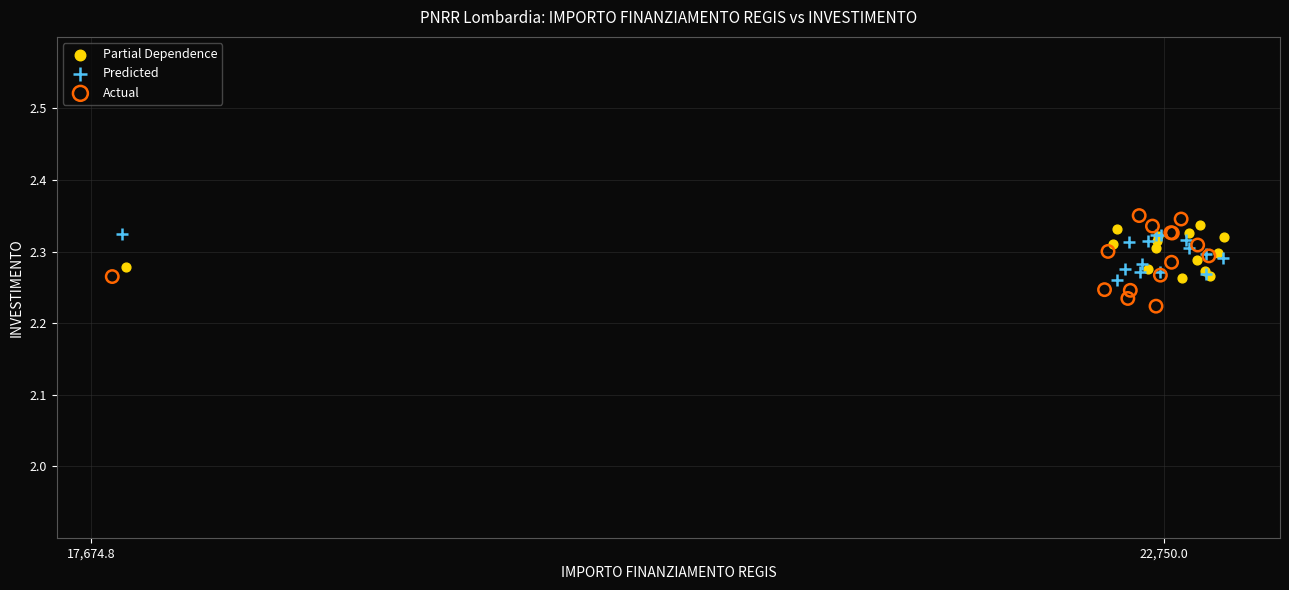

Which series has the largest Y range (max minus min)?

Actual